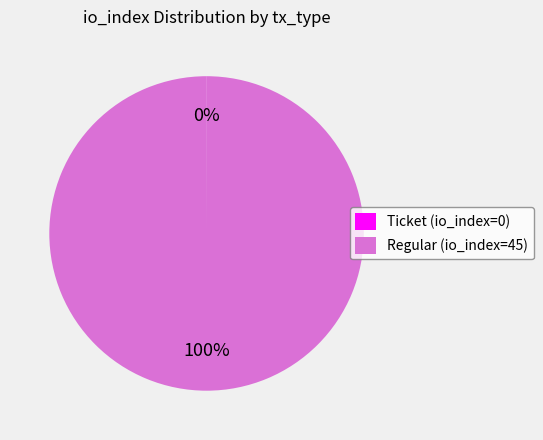

To the nearest percent, what is the difference between the largest and smallest slice percentages?

100%